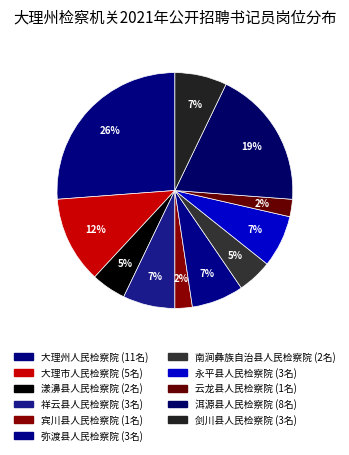

Is it true that 漾濞县人民检察院 is 5% of the pie?

True